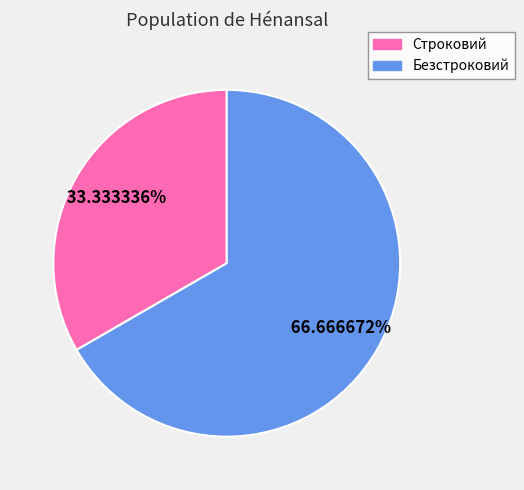

What percentage do Безстроковий and Строковий together represent?

100.0%